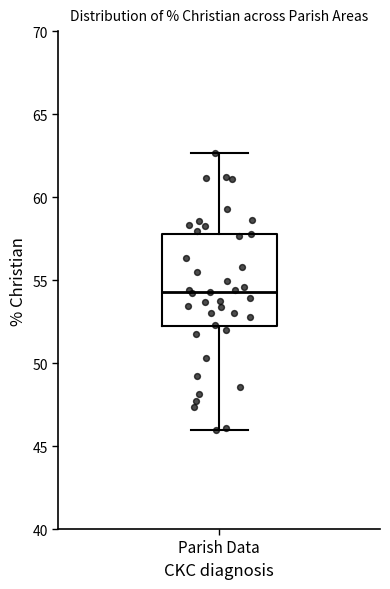

Read this box plot against the y-axis: the position of the median line, the range covered by the box, and the ends of both whiskers. The values are not printed on the chart, so give them approximately, as read against the axis.

median 54.5, box 52.0 to 58.0, whiskers 46.0 to 62.5